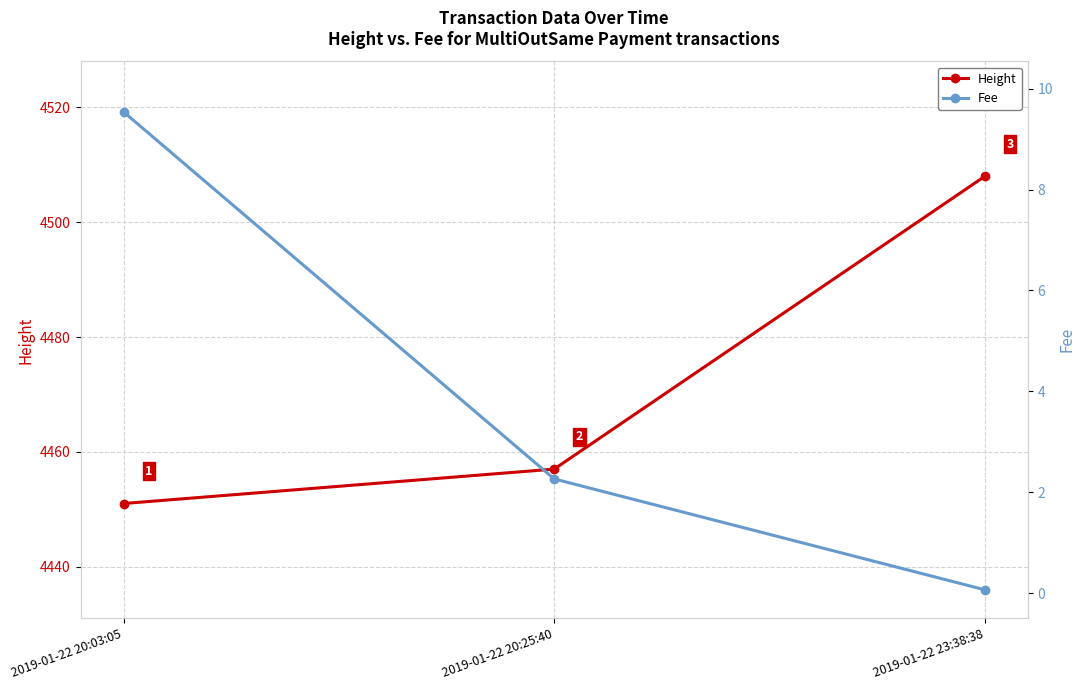

How many data points in Fee are less than 2?

1